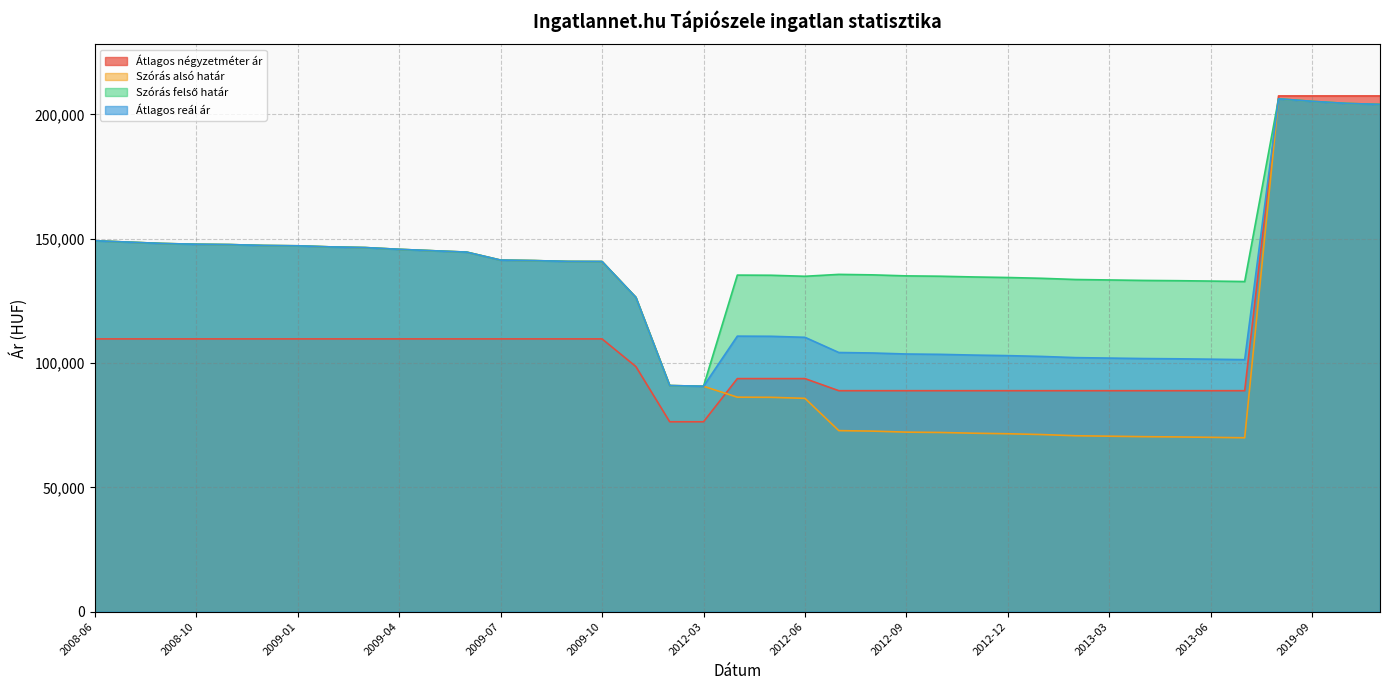

How many data points does each series have?

39